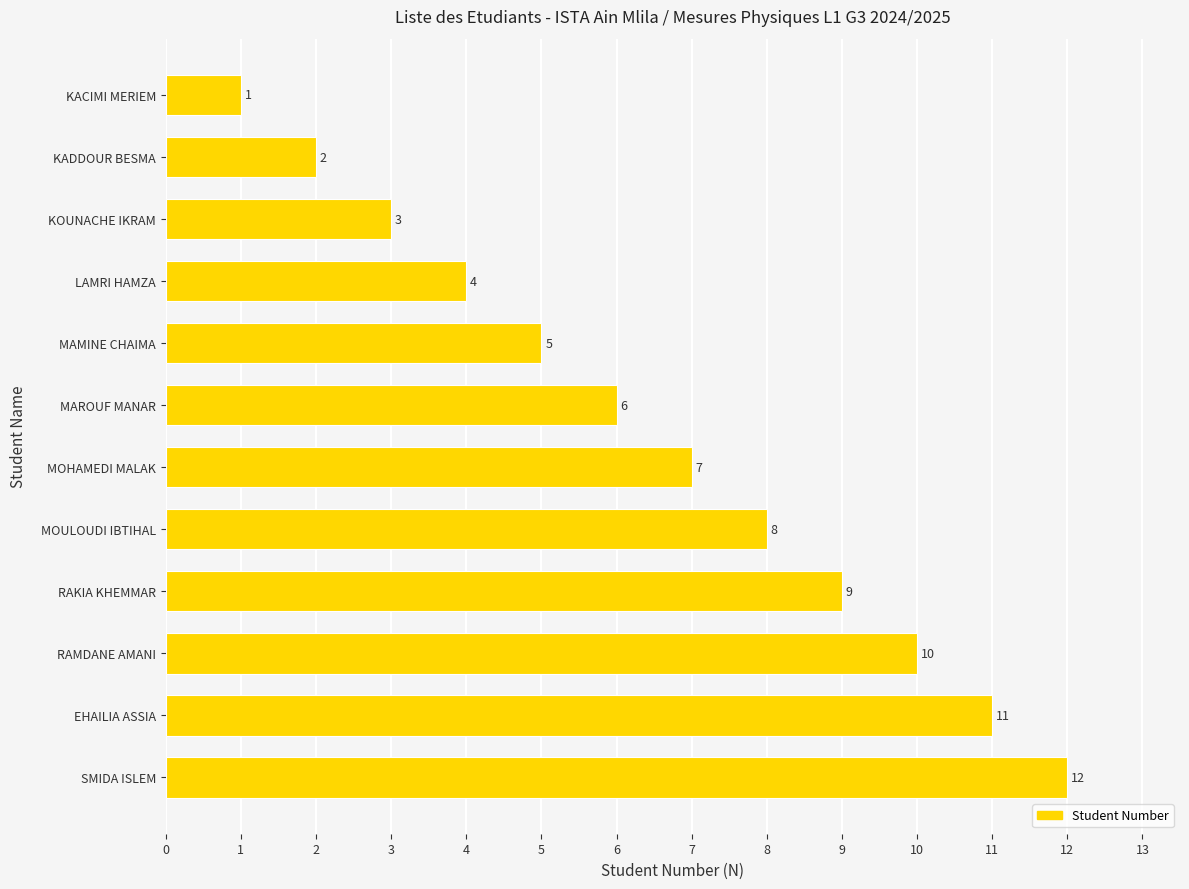

What is the minimum value shown in the chart?

1